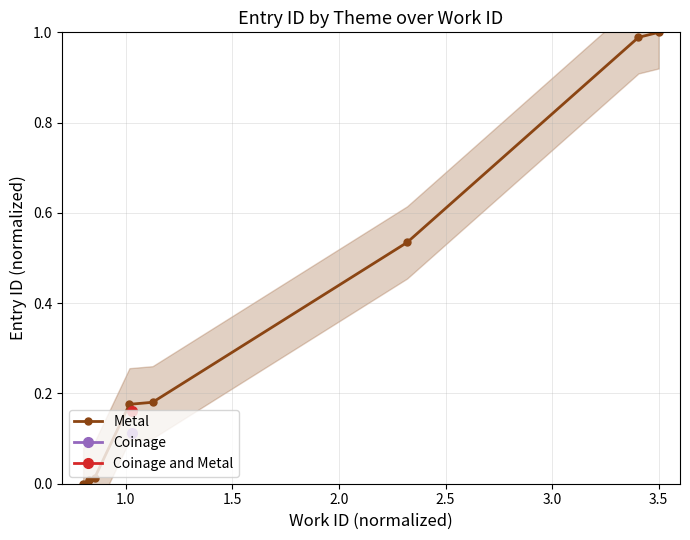

Approximately how many times larger is the value at 2.0 compared to 4.0?

0.2